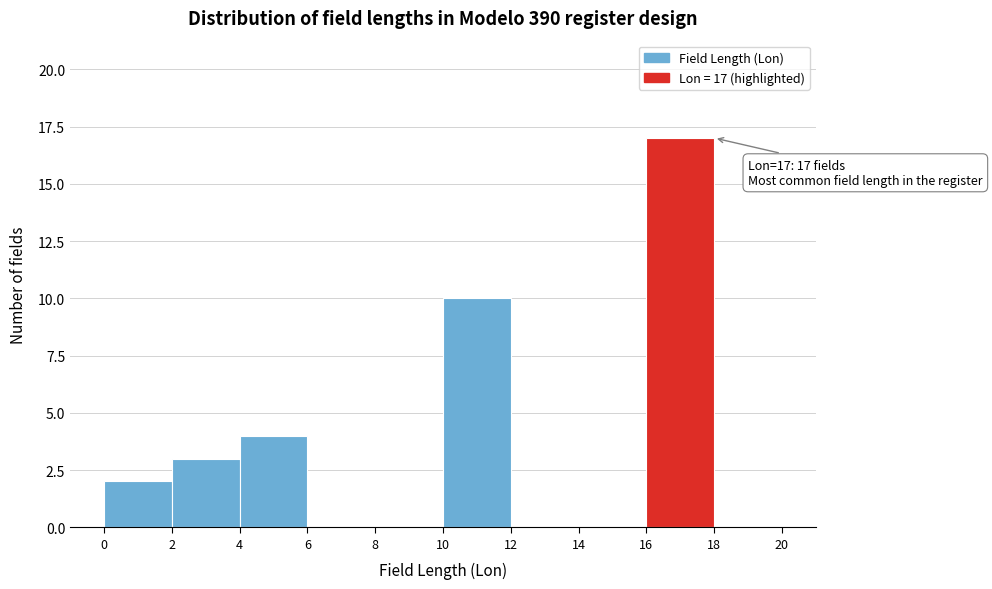

Which range on the x-axis has the tallest bar?

16 to 18